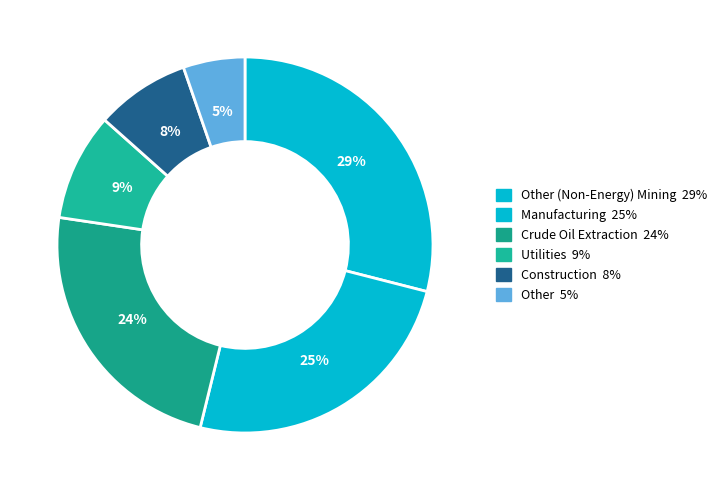

Count the number of slices in the pie.

6